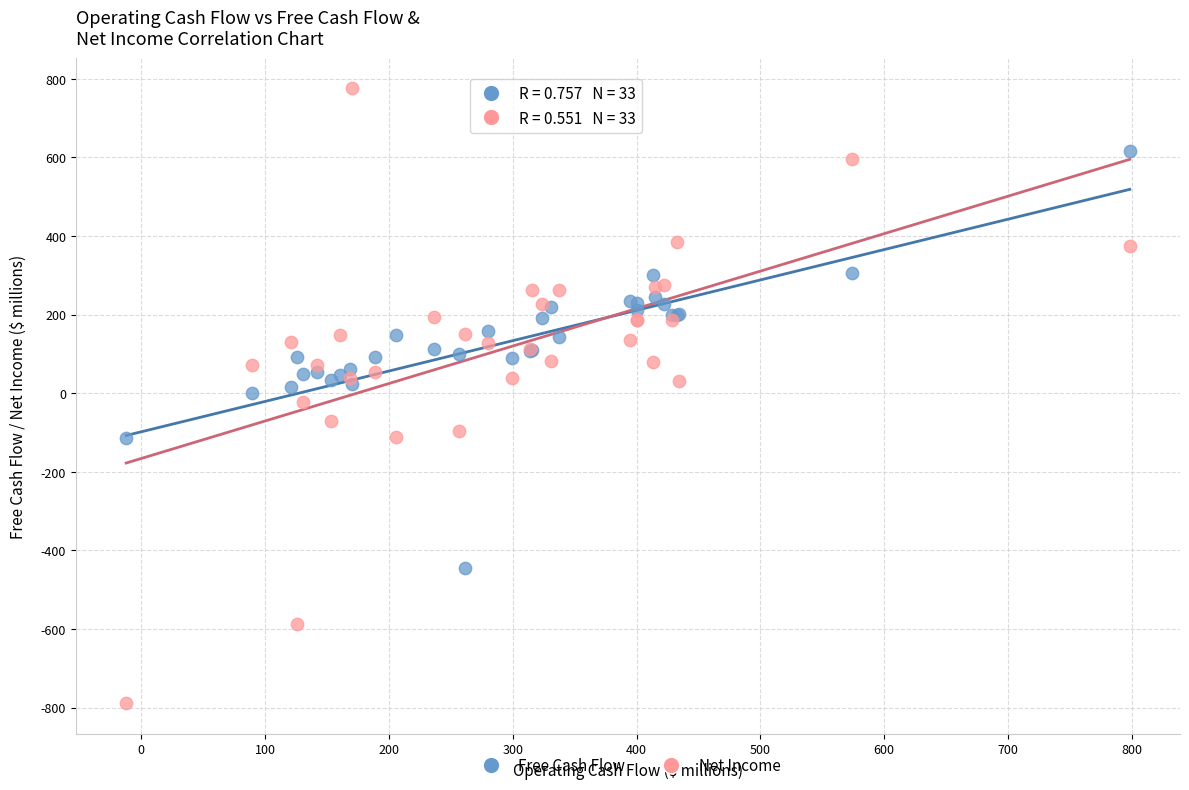

Which series reaches the maximum Y coordinate?

Net Income